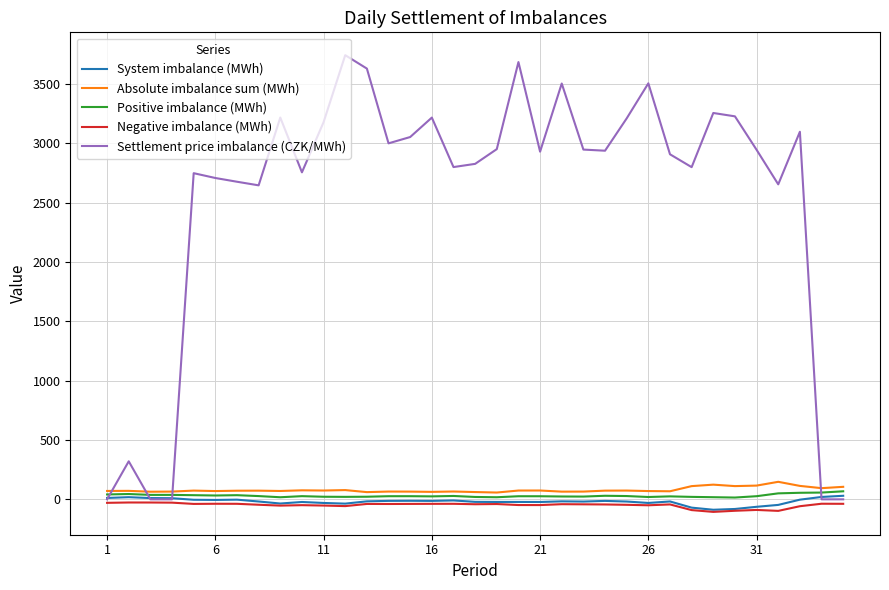

Which series has the largest range (max minus min)?

Settlement price imbalance (CZK/MWh)